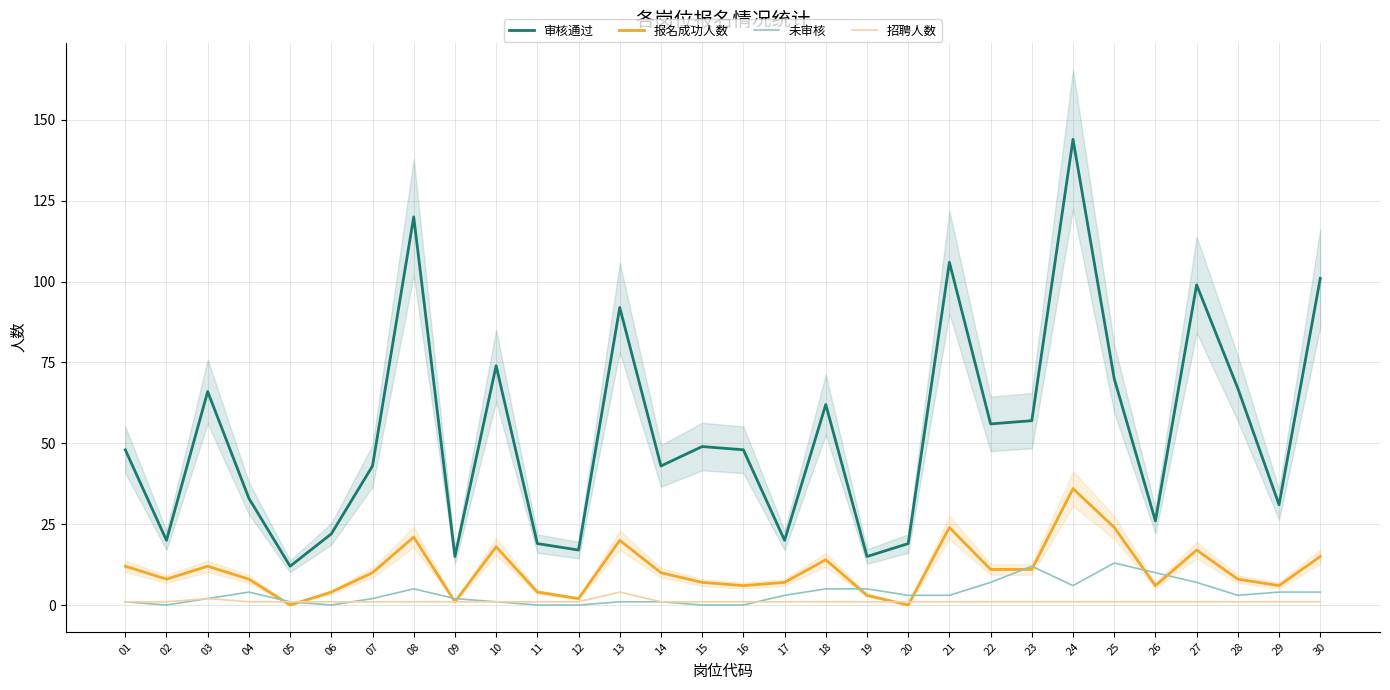

What are all the series names shown in the legend?

审核通过, 报名成功人数, 未审核, 招聘人数